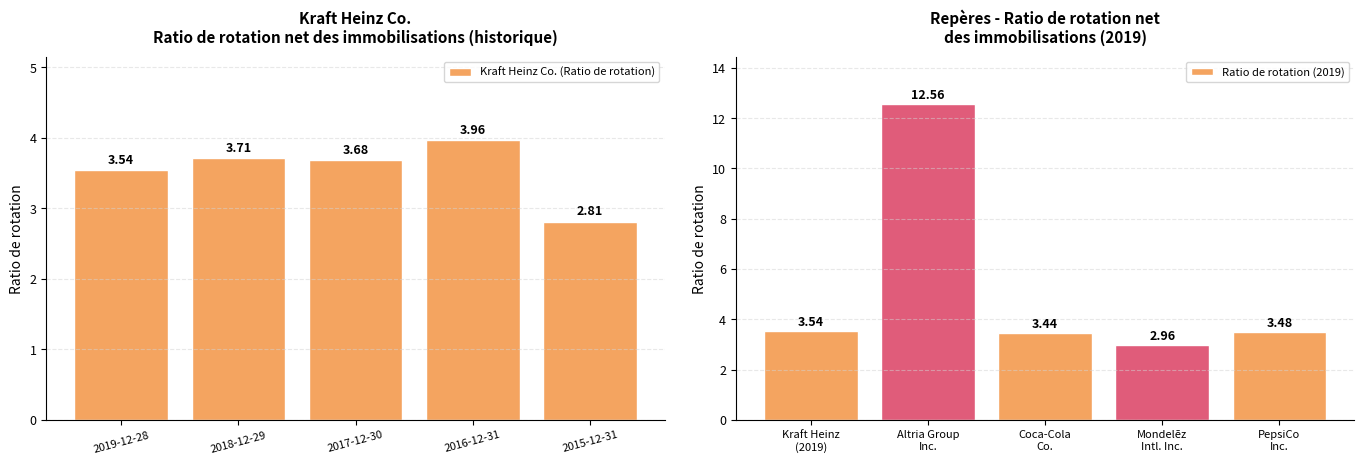

What is the difference between the second highest and second lowest values in the Ratio de rotation (2019) series?

0.1